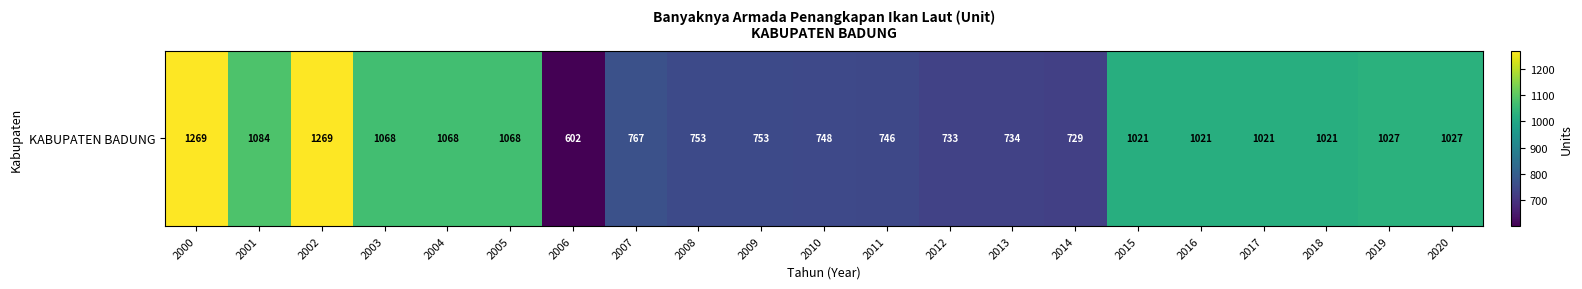

Which has a higher value, 2007 or 2003?

2003